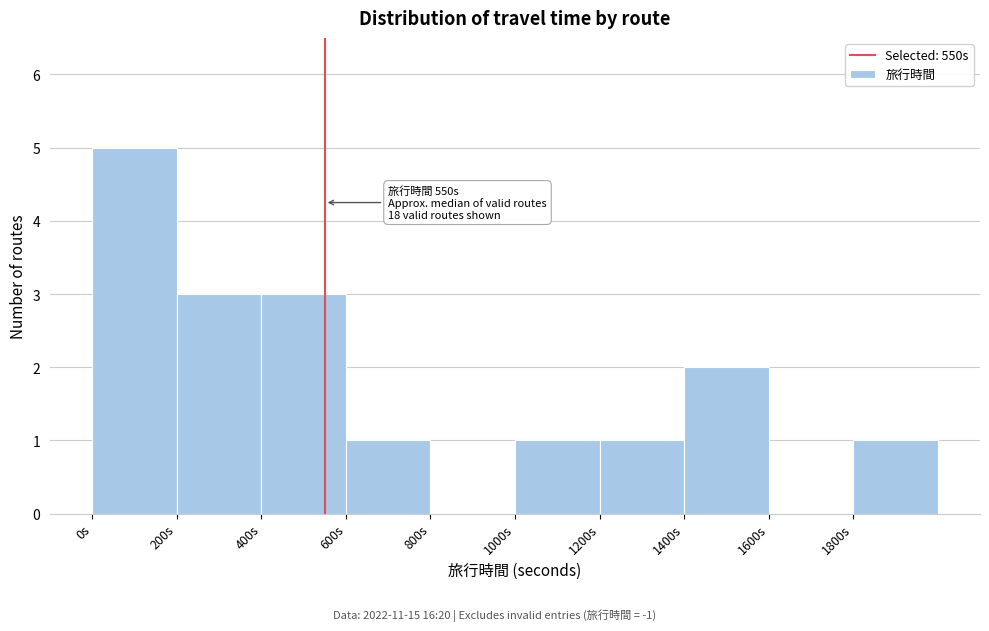

Over which range of the x-axis is the bar tallest?

0 to 200